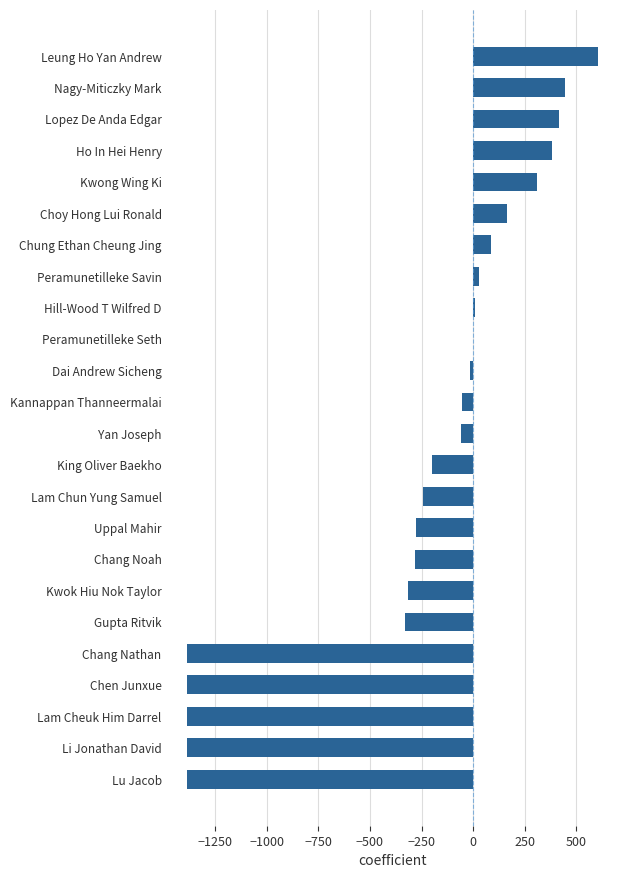

Which label corresponds to the largest value in the chart?

Leung Ho Yan Andrew